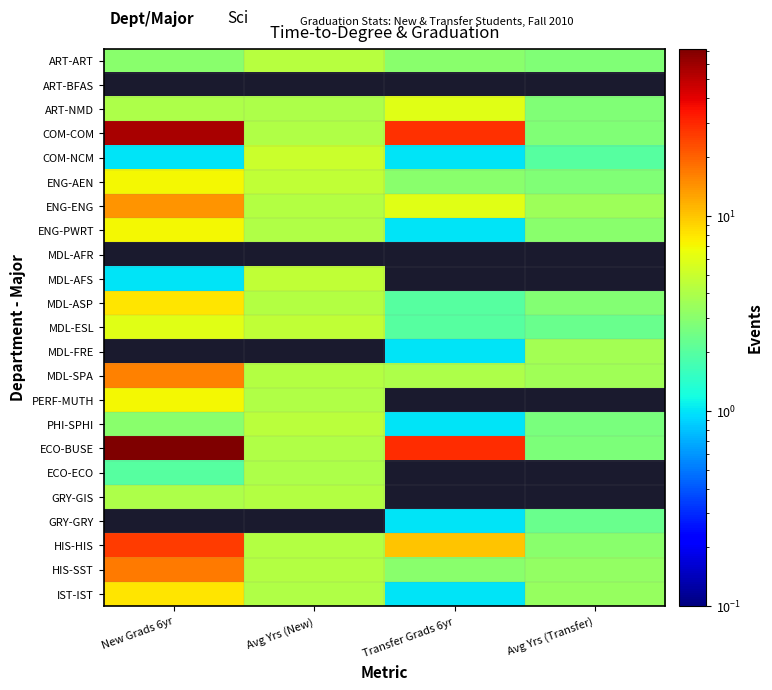

Reading left to right, what are all the values shown in this chart?

ART-ART: New Grads 6yr=3.0	Avg Yrs (New)=4.3	Transfer Grads 6yr=3.0	Avg Yrs (Transfer)=2.8
ART-BFAS: New Grads 6yr=0.0	Avg Yrs (New)=0.0	Transfer Grads 6yr=0.0	Avg Yrs (Transfer)=0.0
ART-NMD: New Grads 6yr=4.0	Avg Yrs (New)=4.0	Transfer Grads 6yr=6.0	Avg Yrs (Transfer)=2.8
COM-COM: New Grads 6yr=57.0	Avg Yrs (New)=4.1	Transfer Grads 6yr=28.0	Avg Yrs (Transfer)=2.8
COM-NCM: New Grads 6yr=1.0	Avg Yrs (New)=5.0	Transfer Grads 6yr=1.0	Avg Yrs (Transfer)=2.0
ENG-AEN: New Grads 6yr=7.0	Avg Yrs (New)=4.7	Transfer Grads 6yr=3.0	Avg Yrs (Transfer)=2.8
ENG-ENG: New Grads 6yr=14.0	Avg Yrs (New)=4.2	Transfer Grads 6yr=6.0	Avg Yrs (Transfer)=3.5
ENG-PWRT: New Grads 6yr=7.0	Avg Yrs (New)=4.0	Transfer Grads 6yr=1.0	Avg Yrs (Transfer)=3.0
MDL-AFR: New Grads 6yr=0.0	Avg Yrs (New)=0.0	Transfer Grads 6yr=0.0	Avg Yrs (Transfer)=0.0
MDL-AFS: New Grads 6yr=1.0	Avg Yrs (New)=4.7	Transfer Grads 6yr=0.0	Avg Yrs (Transfer)=0.0
MDL-ASP: New Grads 6yr=8.0	Avg Yrs (New)=4.2	Transfer Grads 6yr=2.0	Avg Yrs (Transfer)=2.8
MDL-ESL: New Grads 6yr=6.0	Avg Yrs (New)=4.7	Transfer Grads 6yr=2.0	Avg Yrs (Transfer)=2.3
MDL-FRE: New Grads 6yr=0.0	Avg Yrs (New)=0.0	Transfer Grads 6yr=1.0	Avg Yrs (Transfer)=3.7
MDL-SPA: New Grads 6yr=16.0	Avg Yrs (New)=4.2	Transfer Grads 6yr=4.0	Avg Yrs (Transfer)=3.6
PERF-MUTH: New Grads 6yr=7.0	Avg Yrs (New)=4.0	Transfer Grads 6yr=0.0	Avg Yrs (Transfer)=0.0
PHI-SPHI: New Grads 6yr=3.0	Avg Yrs (New)=4.4	Transfer Grads 6yr=1.0	Avg Yrs (Transfer)=2.7
ECO-BUSE: New Grads 6yr=72.0	Avg Yrs (New)=4.1	Transfer Grads 6yr=29.0	Avg Yrs (Transfer)=2.7
ECO-ECO: New Grads 6yr=2.0	Avg Yrs (New)=4.0	Transfer Grads 6yr=0.0	Avg Yrs (Transfer)=0.0
GRY-GIS: New Grads 6yr=4.0	Avg Yrs (New)=4.2	Transfer Grads 6yr=0.0	Avg Yrs (Transfer)=0.0
GRY-GRY: New Grads 6yr=0.0	Avg Yrs (New)=0.0	Transfer Grads 6yr=1.0	Avg Yrs (Transfer)=2.3
HIS-HIS: New Grads 6yr=26.0	Avg Yrs (New)=4.2	Transfer Grads 6yr=10.0	Avg Yrs (Transfer)=3.0
HIS-SST: New Grads 6yr=17.0	Avg Yrs (New)=4.2	Transfer Grads 6yr=3.0	Avg Yrs (Transfer)=3.2
IST-IST: New Grads 6yr=8.0	Avg Yrs (New)=4.1	Transfer Grads 6yr=1.0	Avg Yrs (Transfer)=3.3